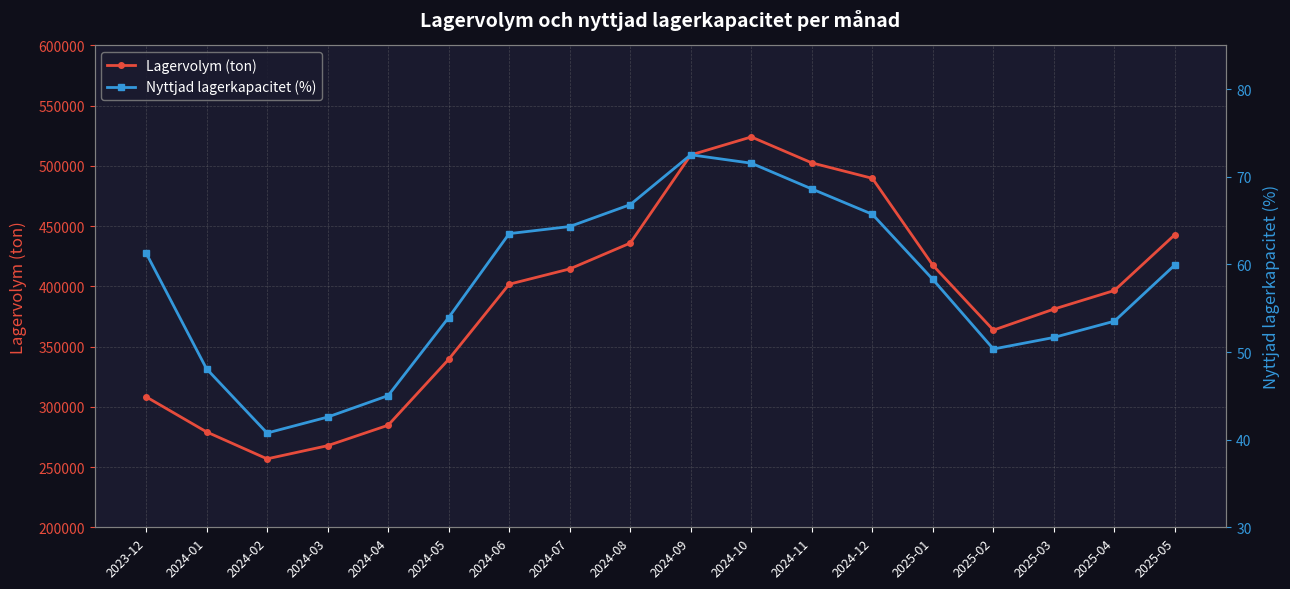

Is it true that Nyttjad lagerkapacitet (%) equals 66.8 at 2024-08?

True